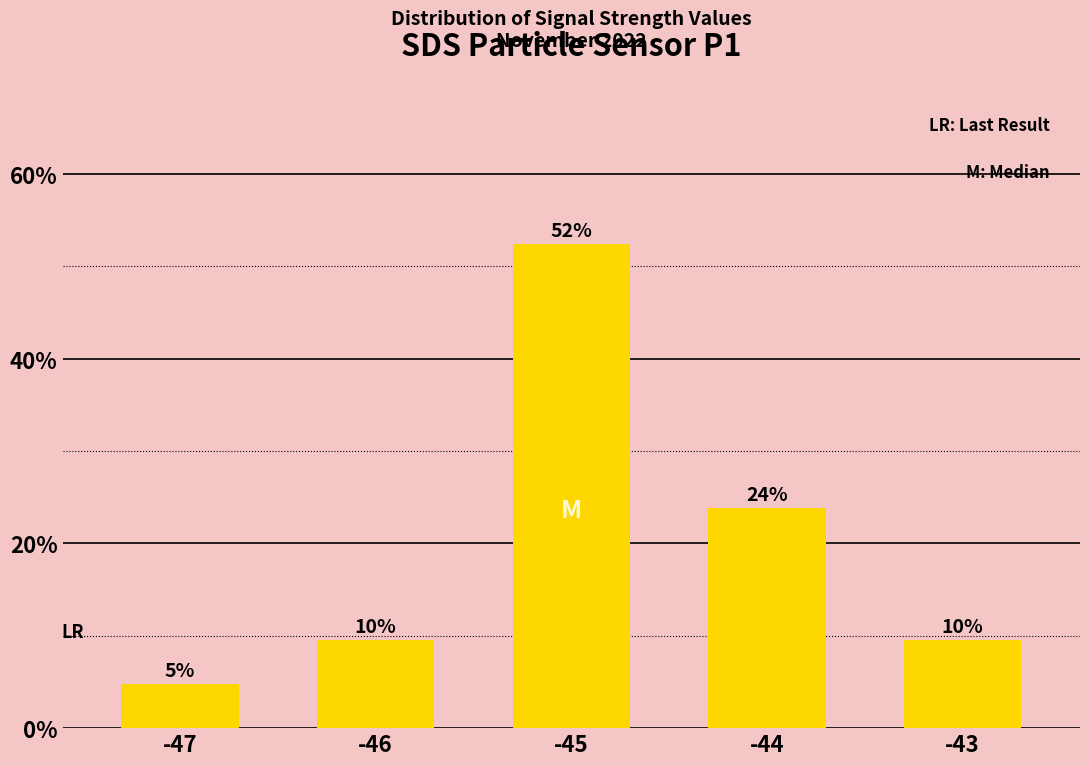

What is the sum of all values?

1.0